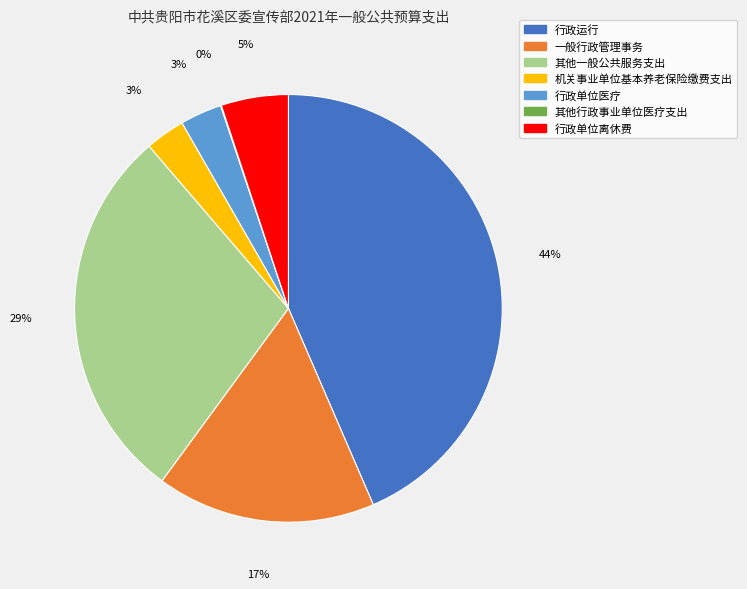

Which slice is the largest?

行政运行